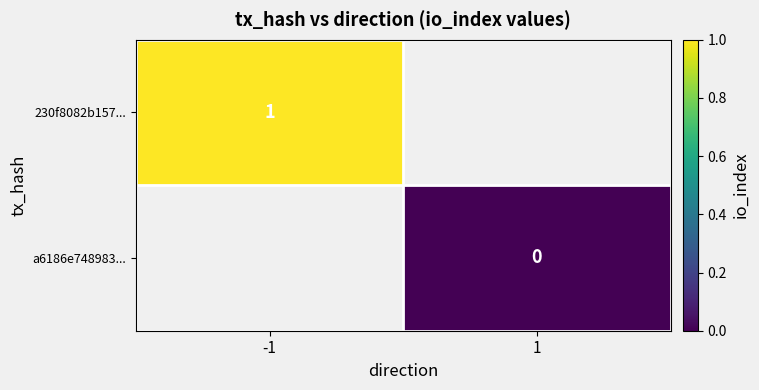

Is it true that 230f8082b157... equals 1 at -1?

True